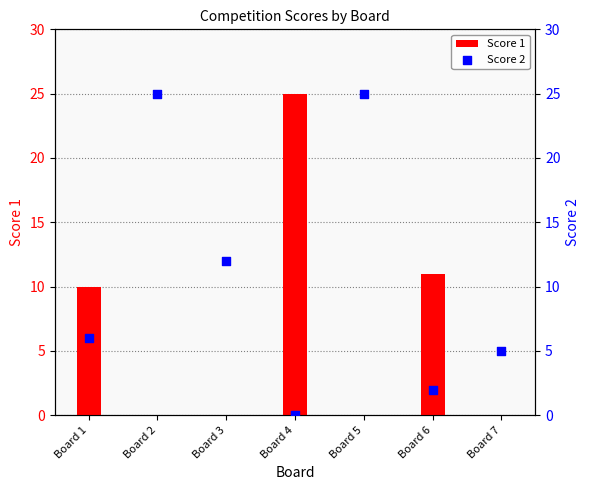

What is the total value across all series at Board 5?

25